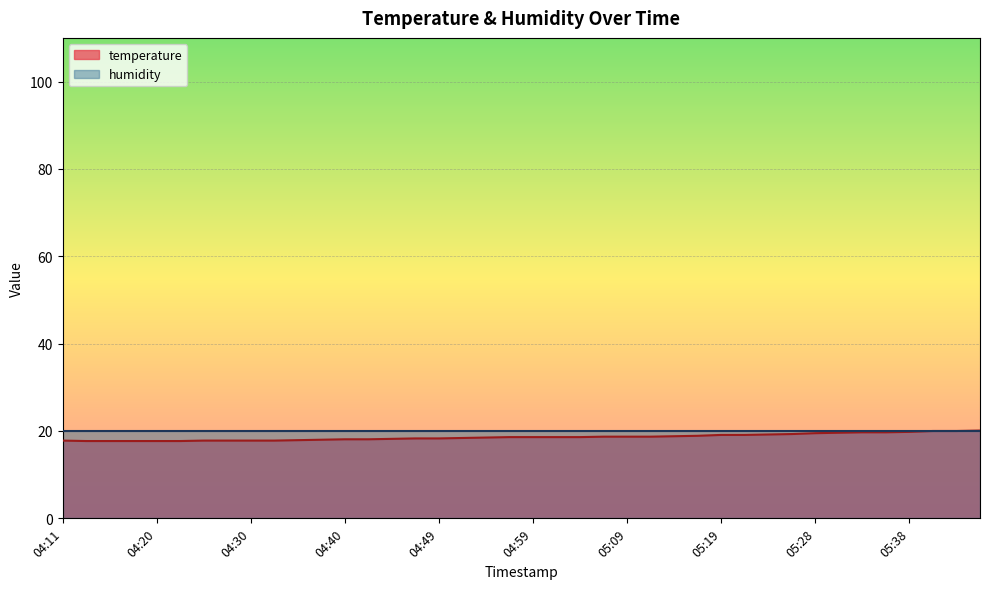

How many lines are shown in the chart?

2